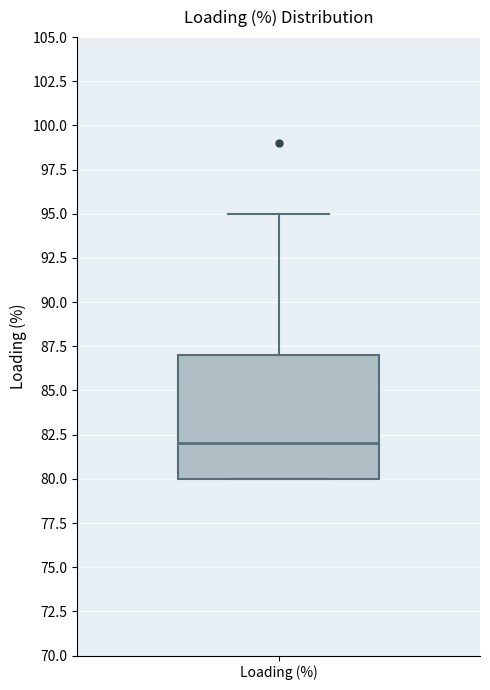

Transcribe this box plot: give where the median line is, the range the box spans, and where the two whiskers end, as read against the y-axis. The values are not printed on the chart, so give them approximately, as read against the axis.

median 82, box 80 to 87, whiskers 80 to 95